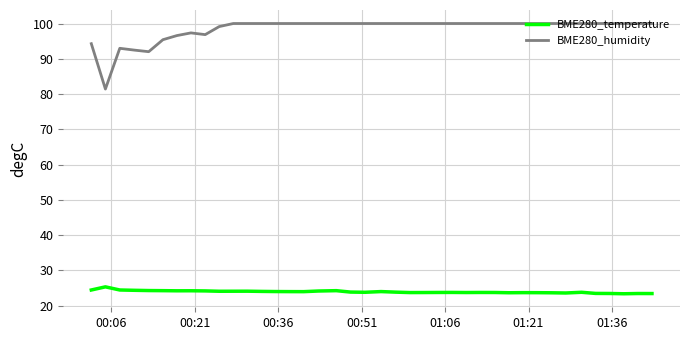

Which series has the largest total across all categories?

BME280_humidity